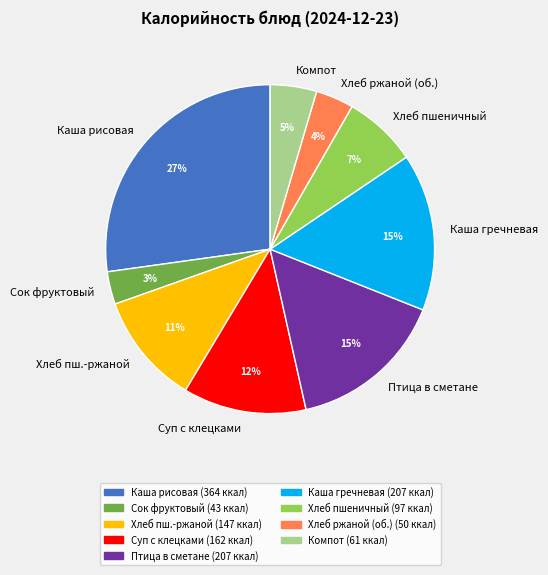

How many segments does this pie chart have?

9